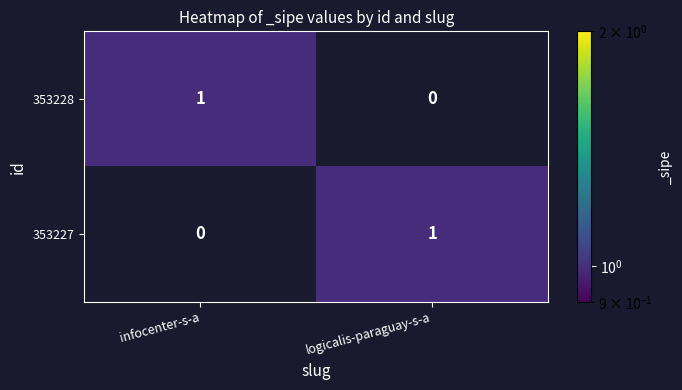

Where is 353227 nearest to the value 0?

infocenter-s-a